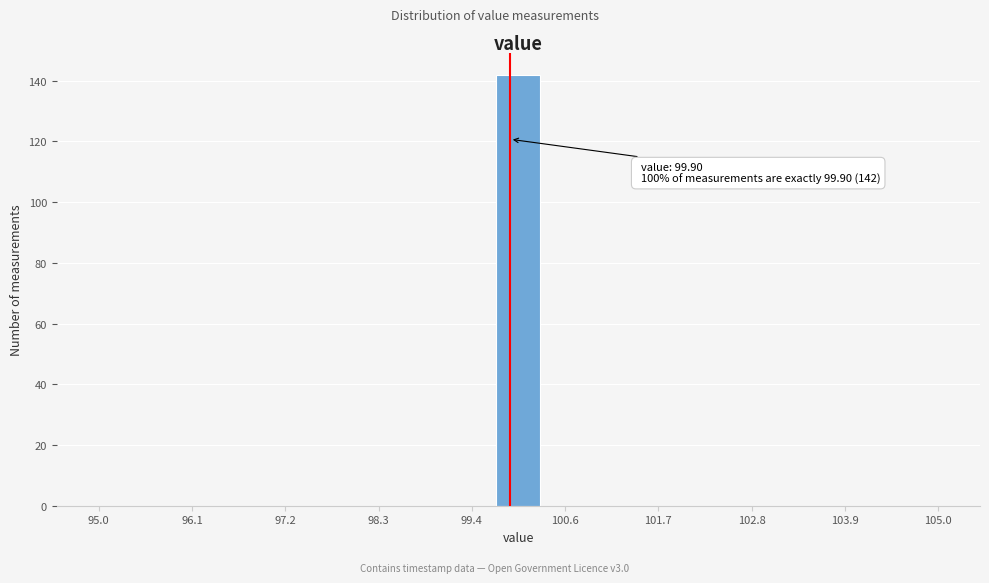

Read against the x-axis, roughly where is the centre of the tallest bar?

100.0